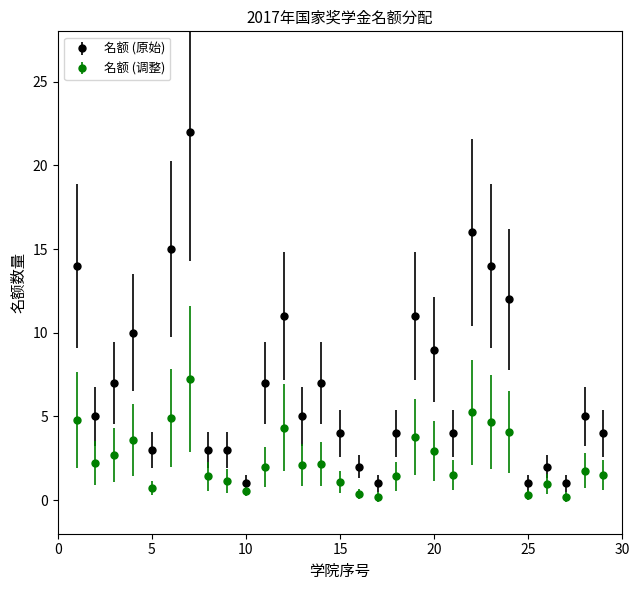

Which series has the widest spread of values?

名额 (原始)